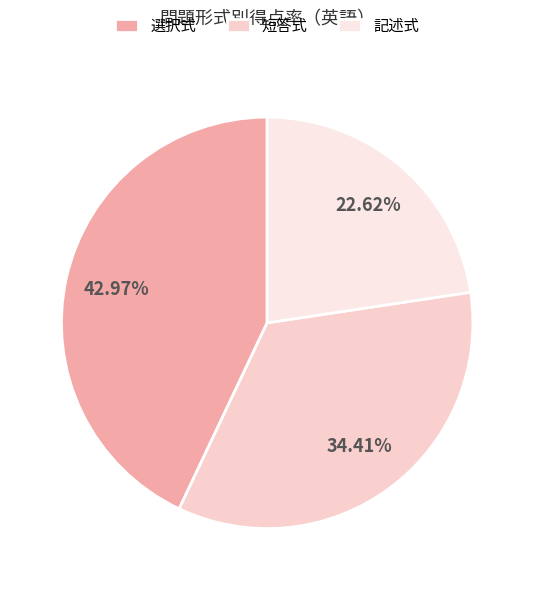

How many slices are in this pie chart?

3